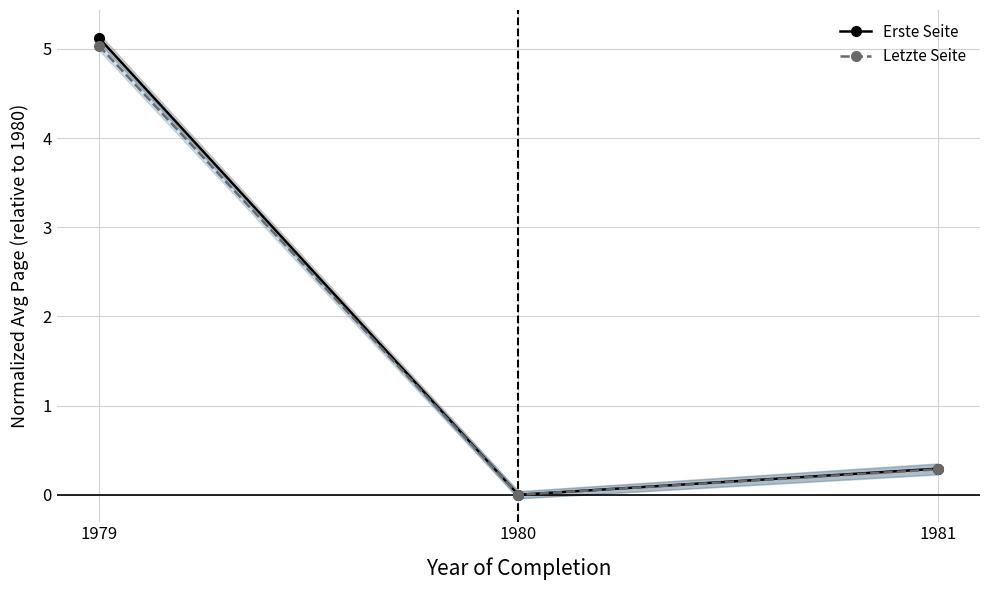

Does the chart display data point markers on the line(s)?

Yes